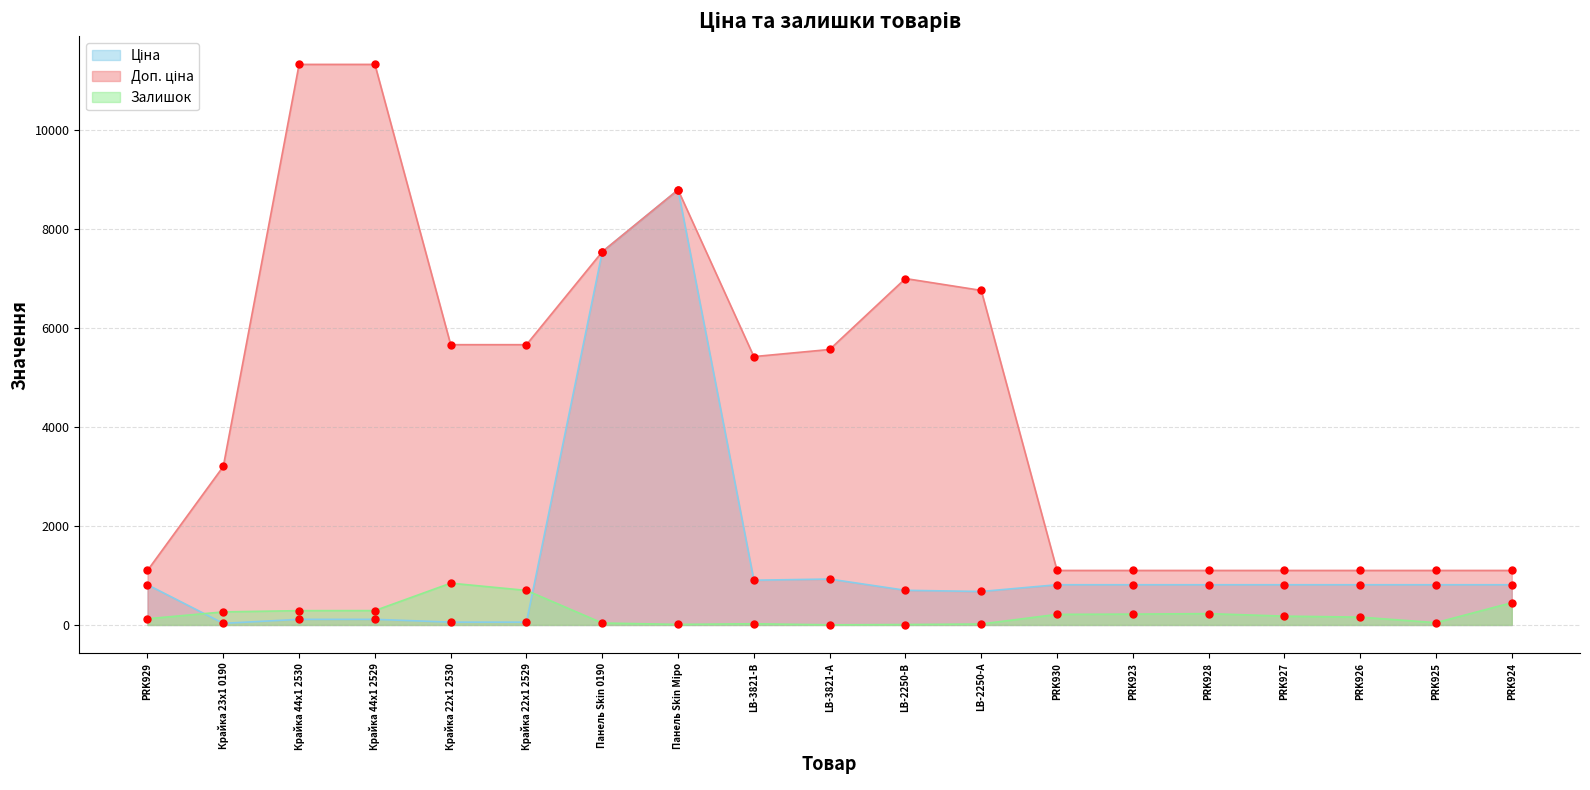

Which series has the largest total across all categories?

Доп. ціна